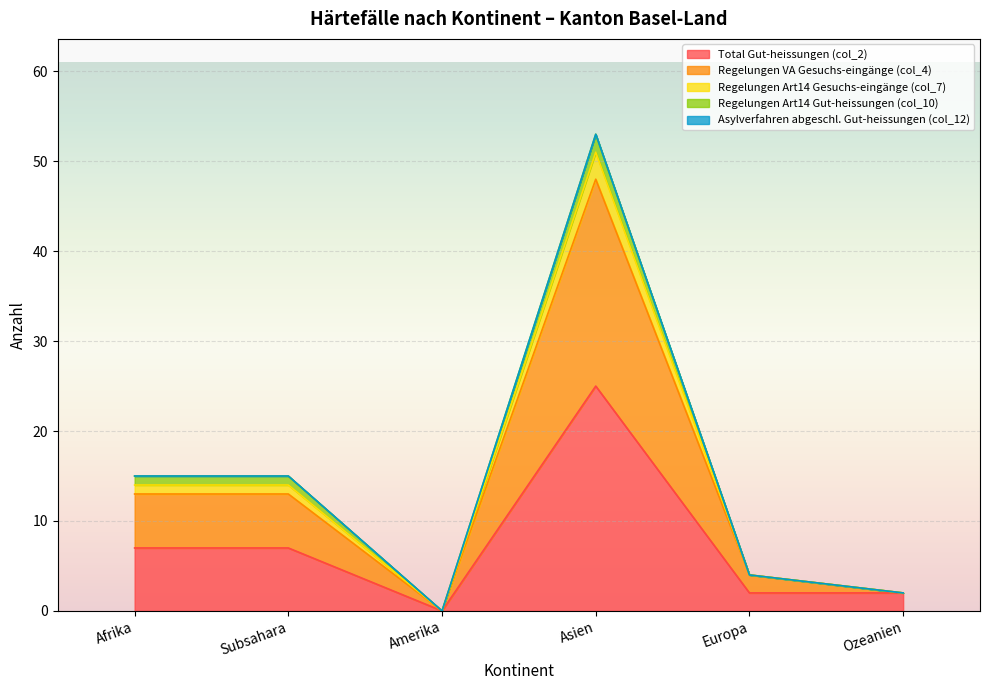

What position from the right is Subsahara?

5